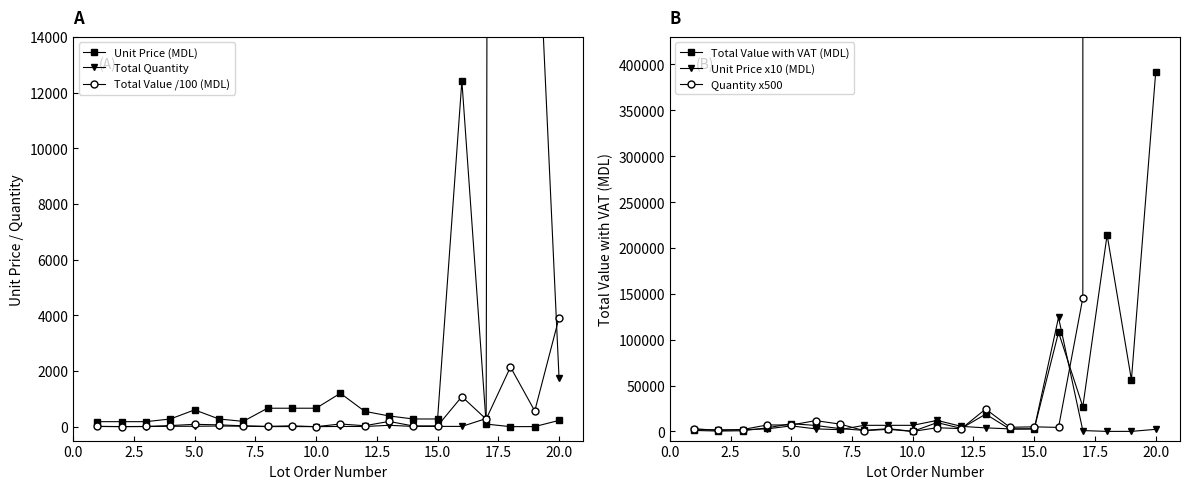

Reading left to right, transcribe all the data shown in this chart.

Unit Price (MDL): 179.4	179.4	179.4	276.1	603.0	276.1	190.0	662.5	662.5	662.5	1200.0	550.6	385.2	276.1	276.1	12419.9	92.5	0.5	2.7	225.7
Total Quantity: 6.0	2.0	4.1	14.0	14.0	23.5	16.0	1.7	4.5	0.0	8.0	6.0	48.8	9.0	10.0	8.7	291.0	448500.0	20750.0	1735.0
Total Value /100 (MDL): 10.8	3.6	7.4	38.6	84.4	64.9	30.4	11.3	29.8	0.0	96.0	33.0	188.0	24.8	27.6	1080.5	269.2	2142.0	562.7	3915.5
Total Value with VAT (MDL): 1076.6	358.9	735.7	3864.7	8441.4	6487.2	3040.0	1126.3	2981.3	0.0	9600.0	3303.4	18797.8	2484.4	2760.5	108052.8	26923.3	214203.6	56274.0	391554.8
Unit Price x10 (MDL): 1794.3	1794.3	1794.3	2760.5	6029.6	2760.5	1900.0	6625.1	6625.1	6625.1	12000.0	5505.6	3852.0	2760.5	2760.5	124198.6	925.2	4.8	27.1	2256.8
Quantity x500: 3000.0	1000.0	2050.0	7000.0	7000.0	11750.0	8000.0	850.0	2250.0	0.0	4000.0	3000.0	24400.0	4500.0	5000.0	4350.0	145500.0	224250000.0	10375000.0	867500.0